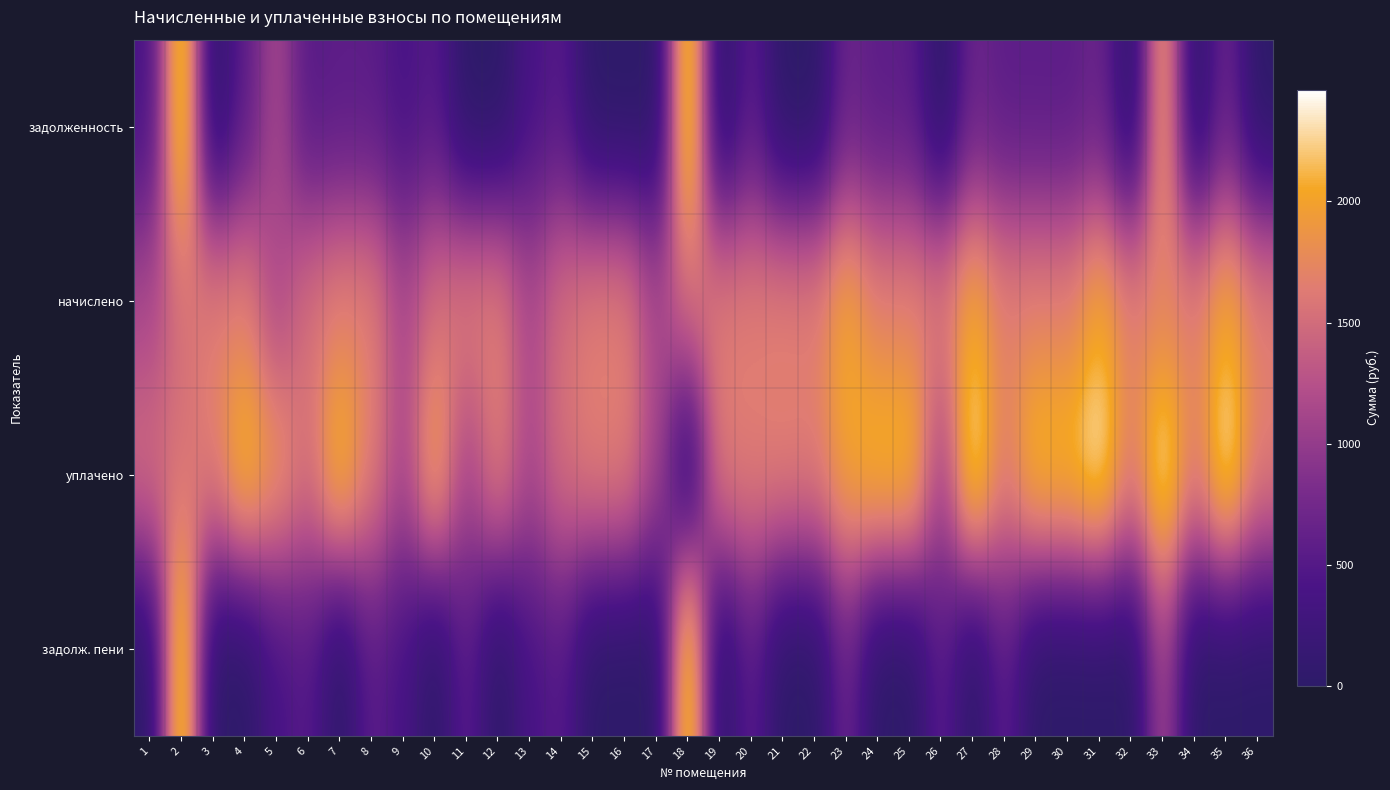

List the series in order of their peak value, highest first.

задолженность, уплачено, задолж. пени, начислено